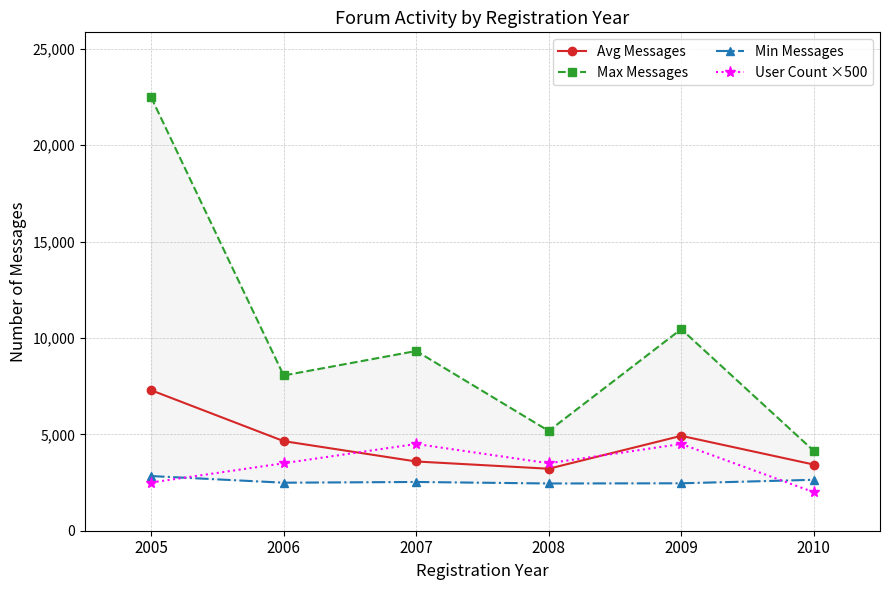

How many lines are shown in the chart?

4